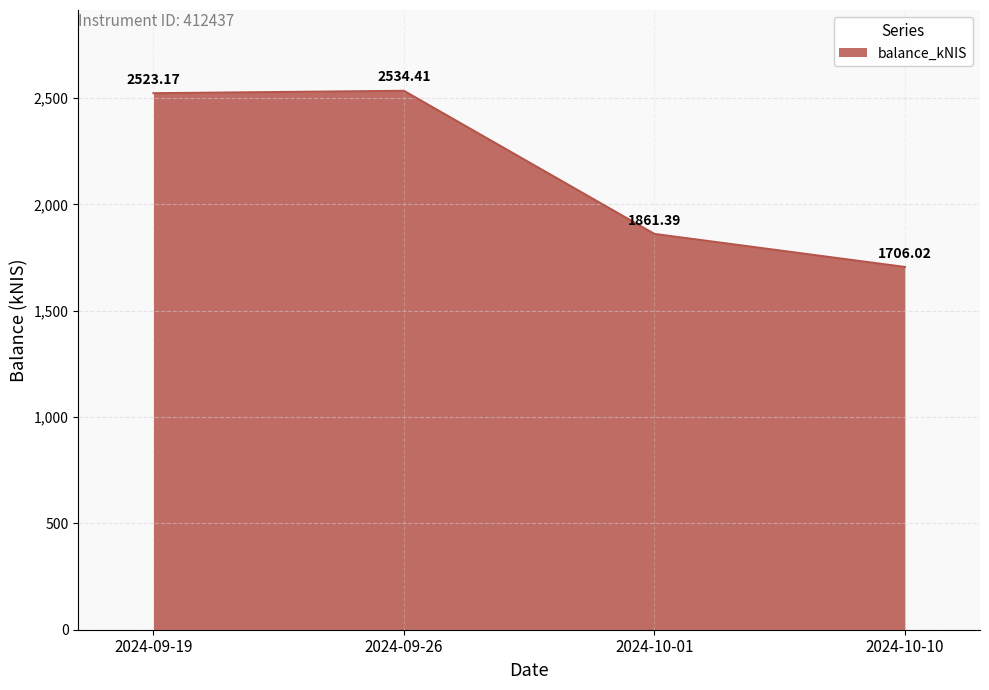

What is the greatest value displayed?

2534.4